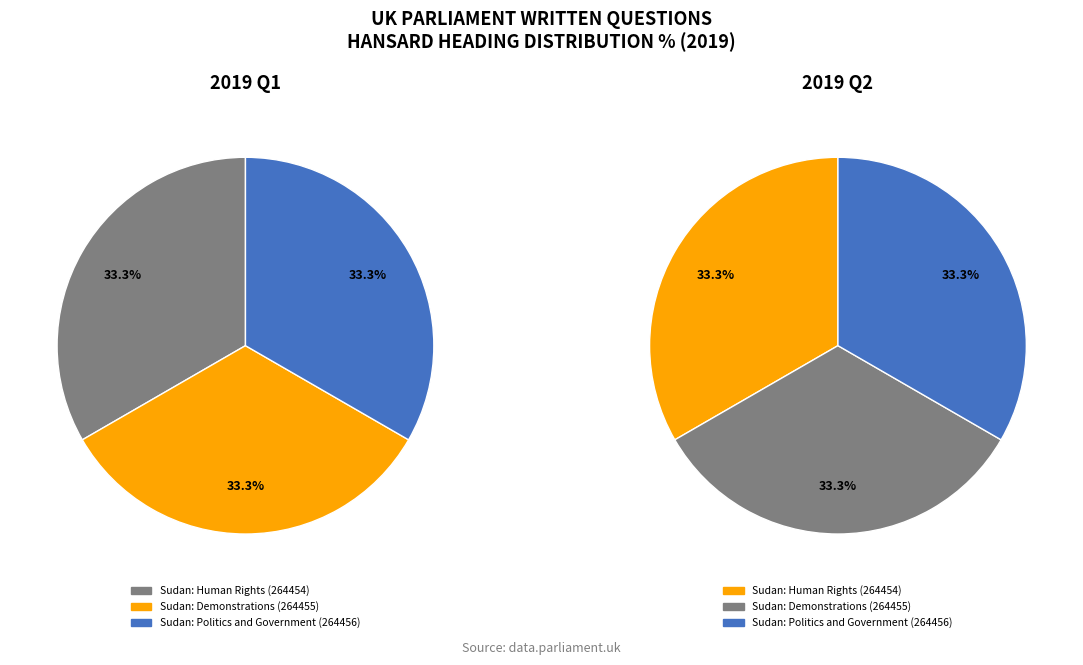

How many segments does this pie chart have?

3